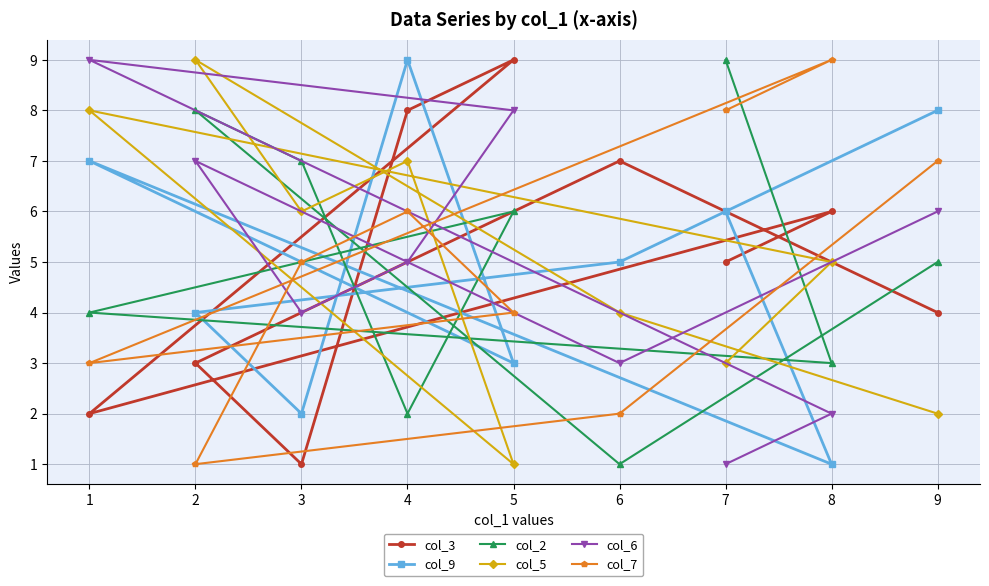

Read the col_7 value at 5.

4